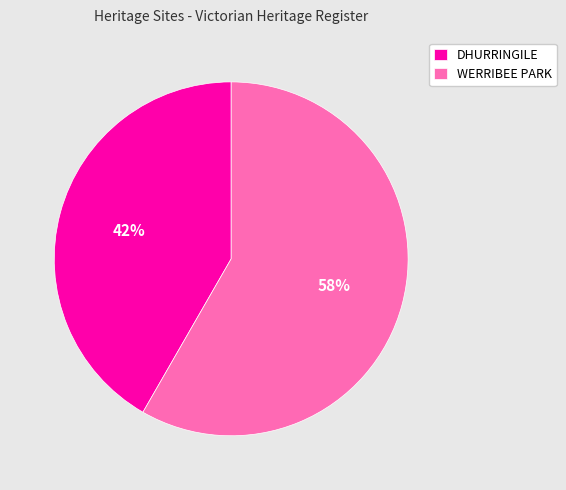

To the nearest percent, what portion does DHURRINGILE represent?

42%